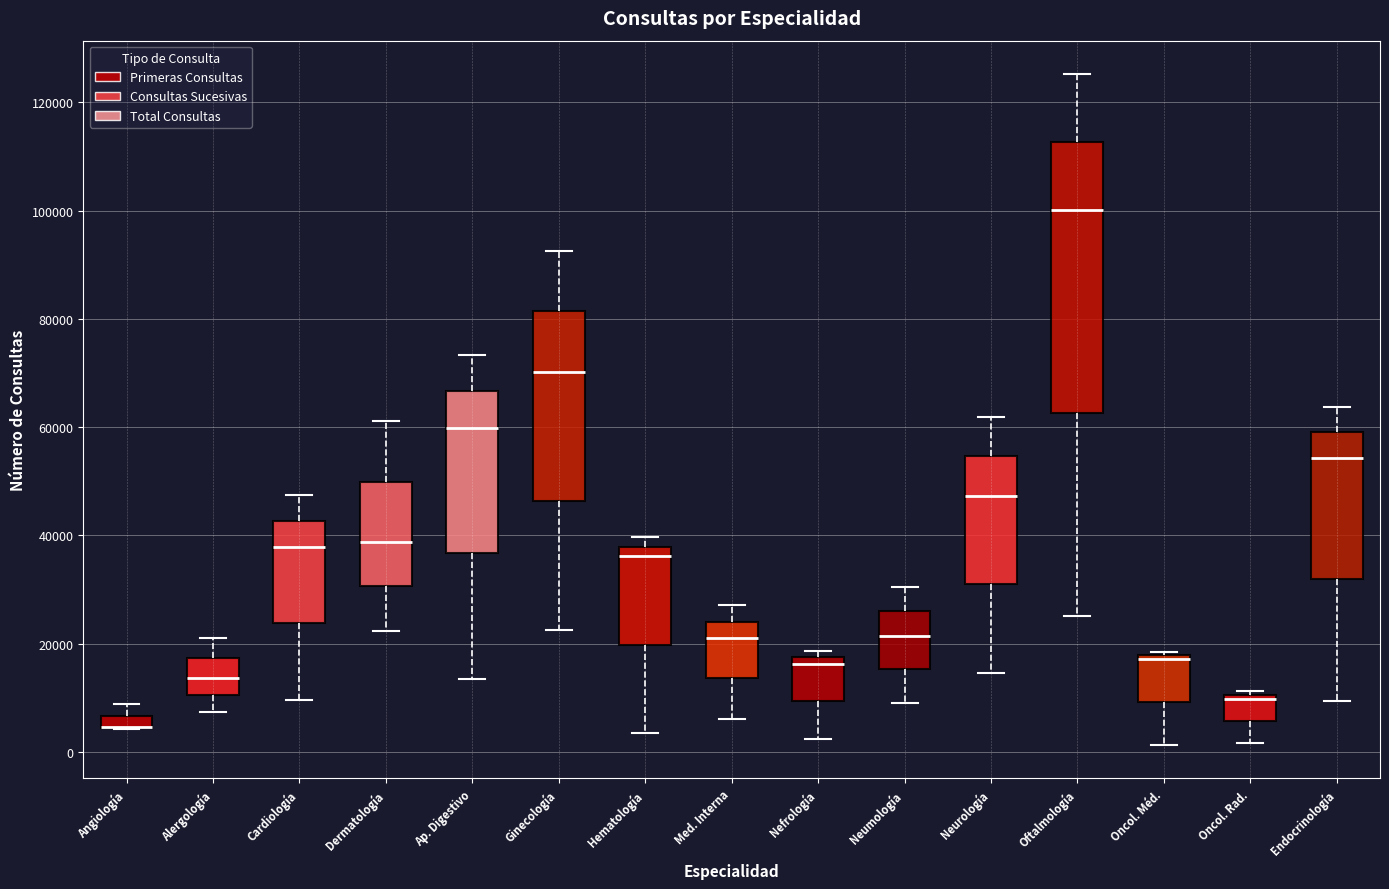

Where is the upper edge of the box for Ginecología on the y-axis? The values are not printed on the chart, so give them approximately, as read against the axis.

82000